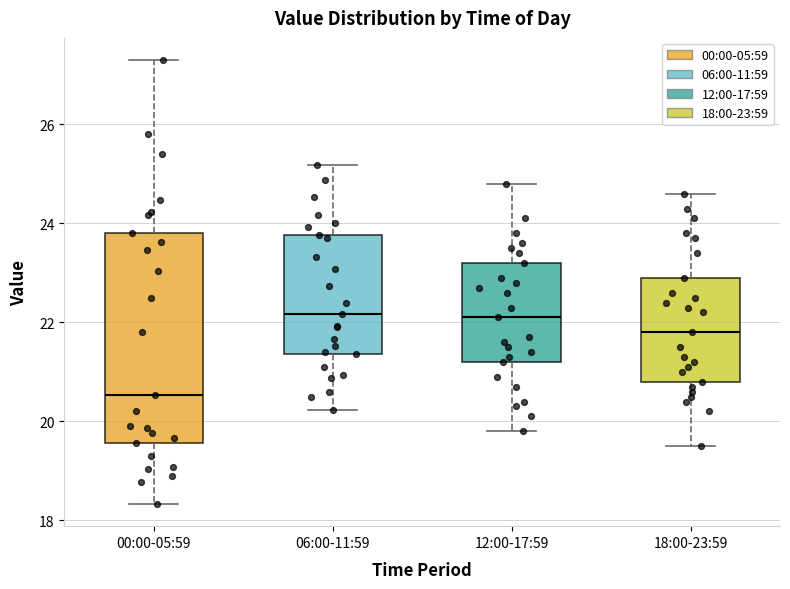

Which box's median line is the lowest?

00:00-05:59